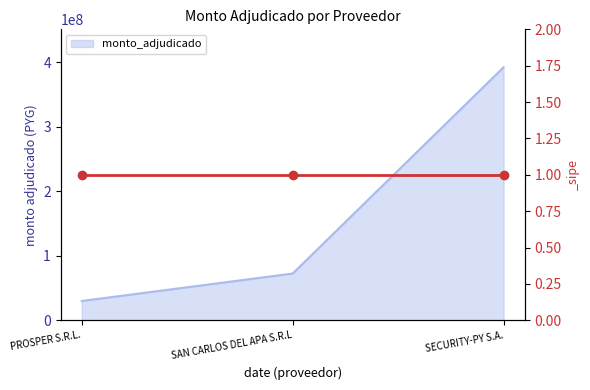

How many categories are shown in the chart?

3